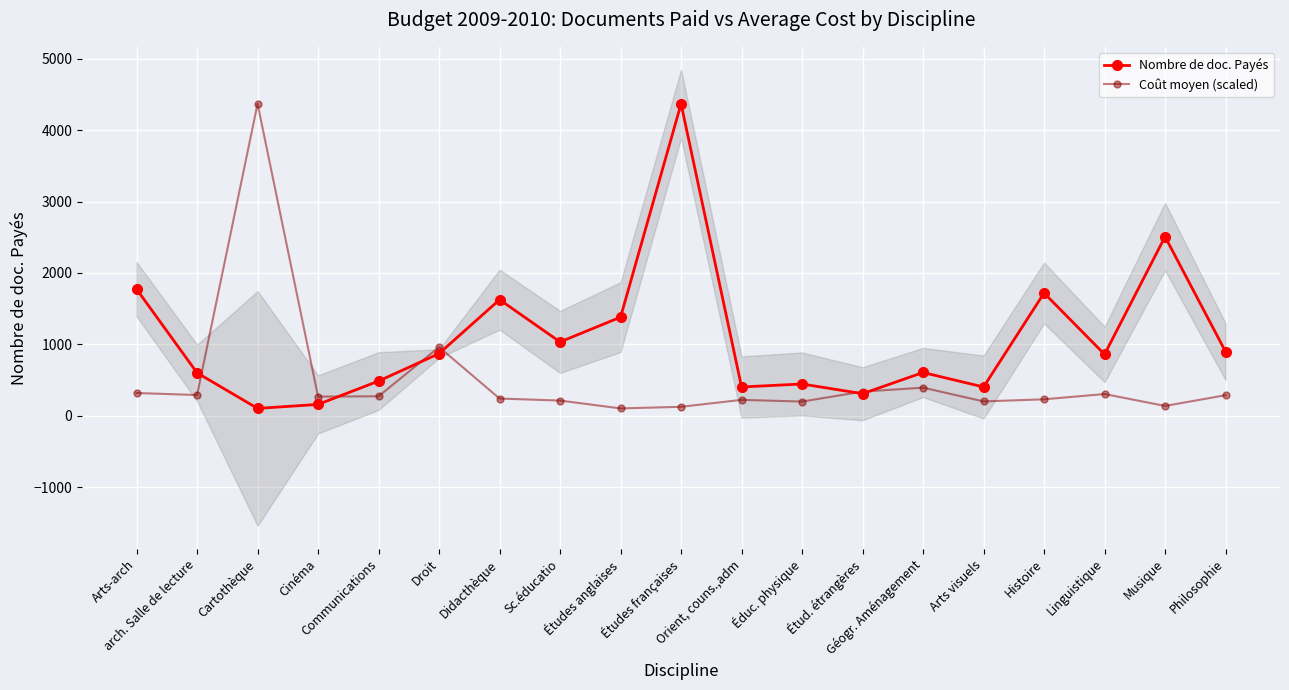

The Coût moyen (scaled) series shows 338.5 at Étud. étrangères. True or false?

True